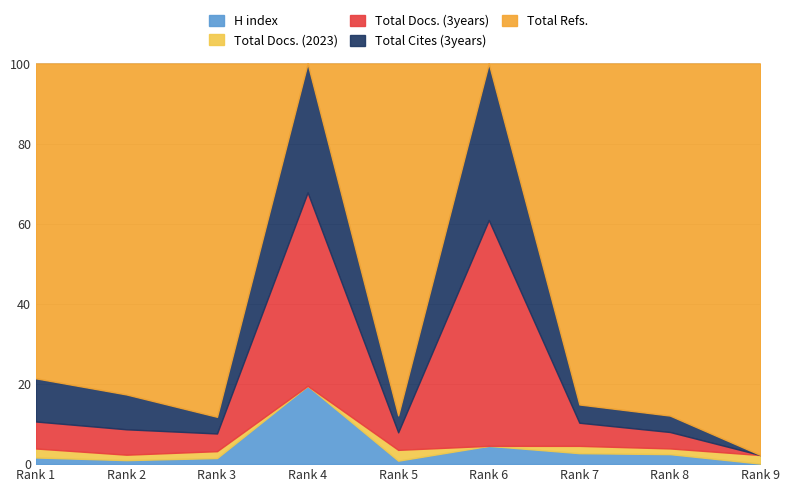

What is the highest value of the H index series?

19.5